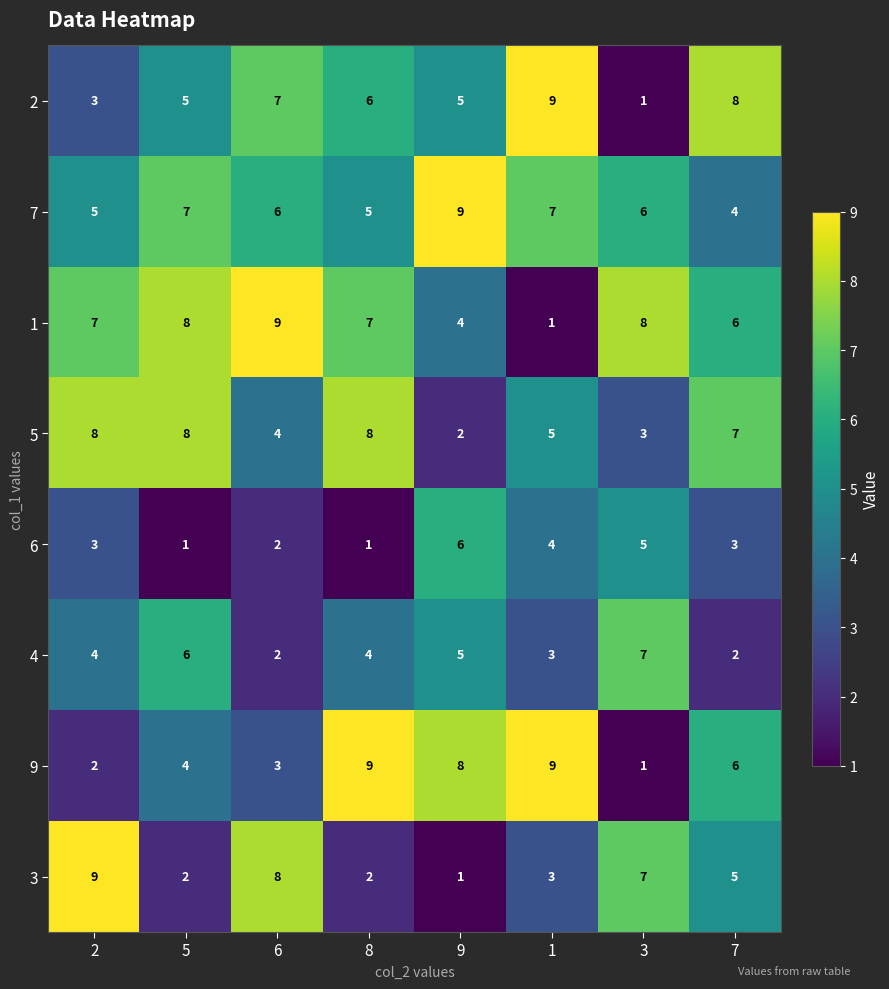

What is the maximum value shown in the chart?

9